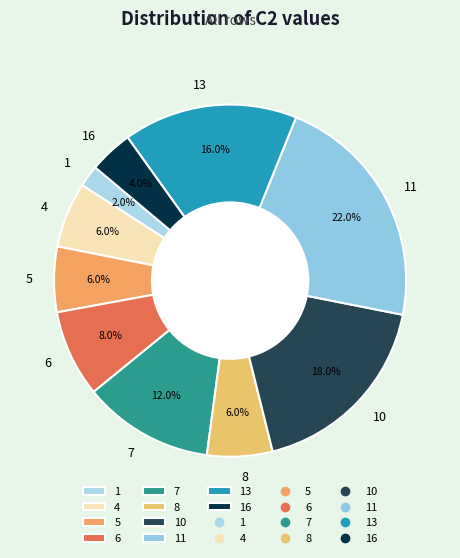

Is there any slice that represents more than half of the pie?

No